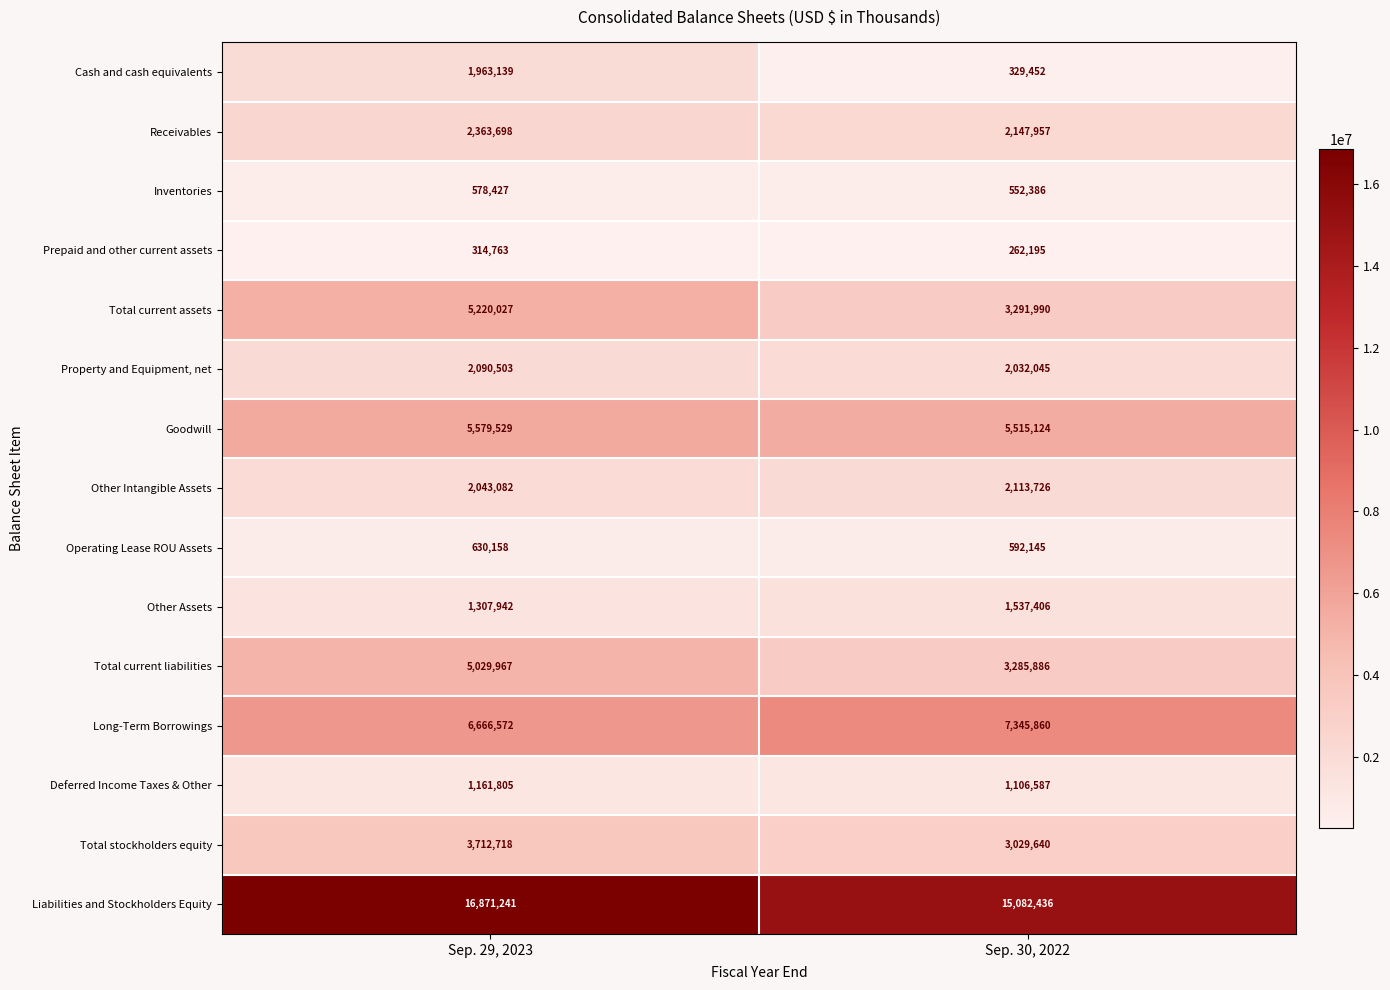

What is the minimum value shown in the chart?

262195